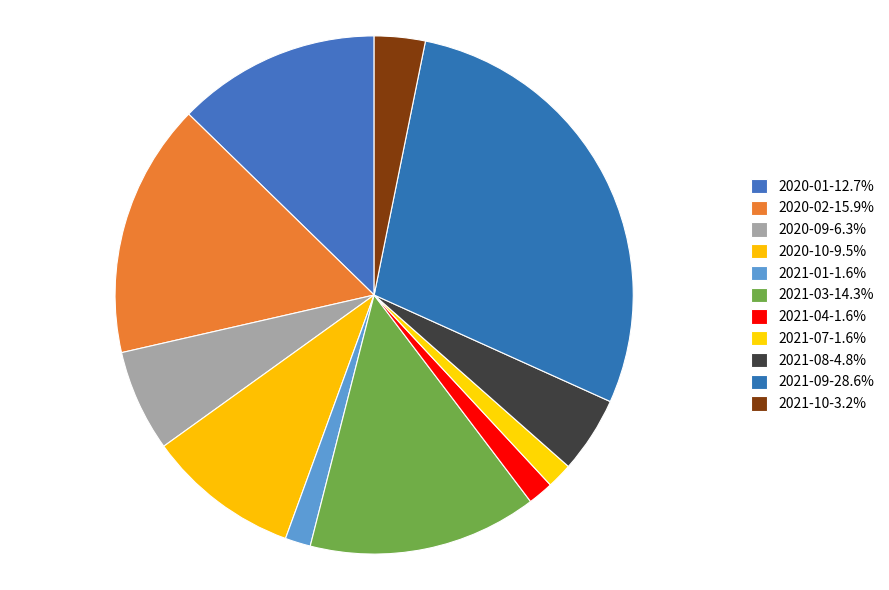

What is the ratio of the value at 2021-04 to the value at 2020-10?

0.2